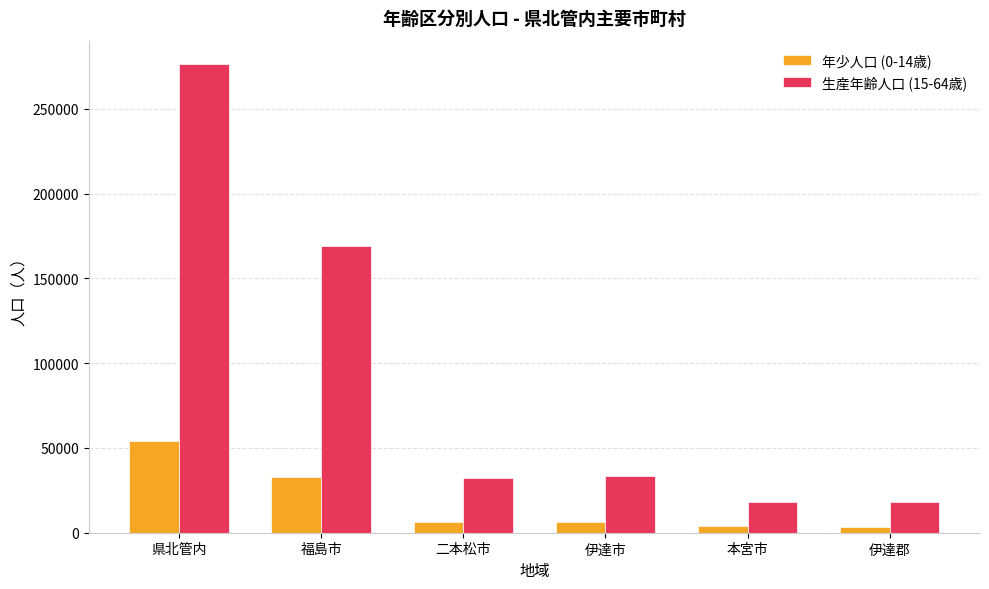

What is the difference between the highest and lowest values at 伊達市?

27221